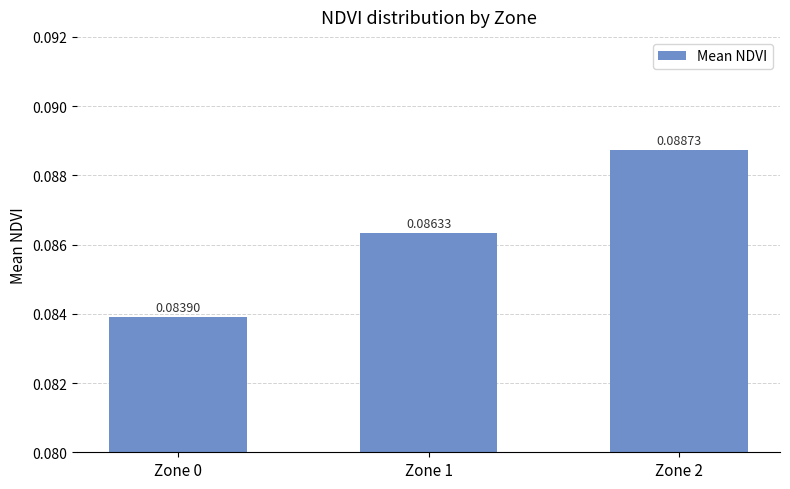

How many categories are shown in the chart?

3